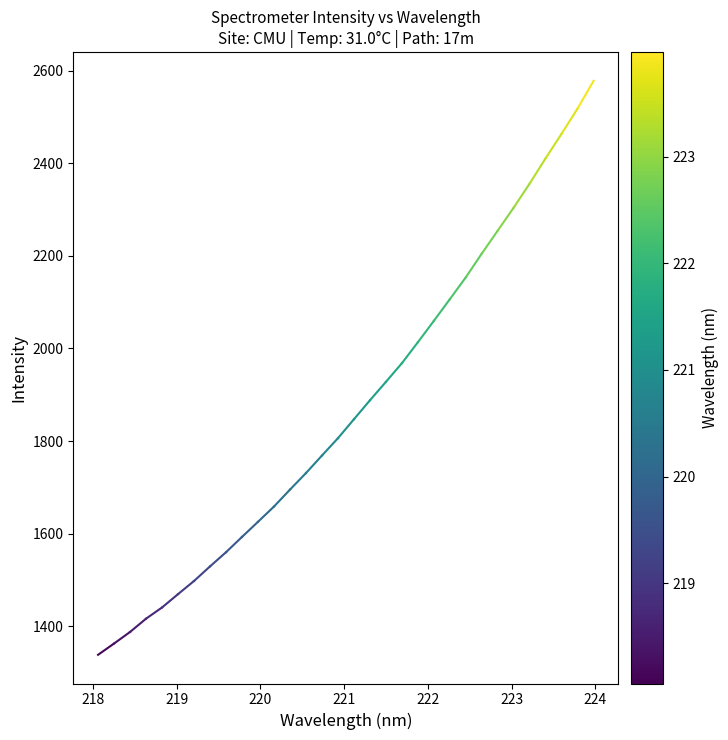

What is the maximum value shown in the chart?

2578.3